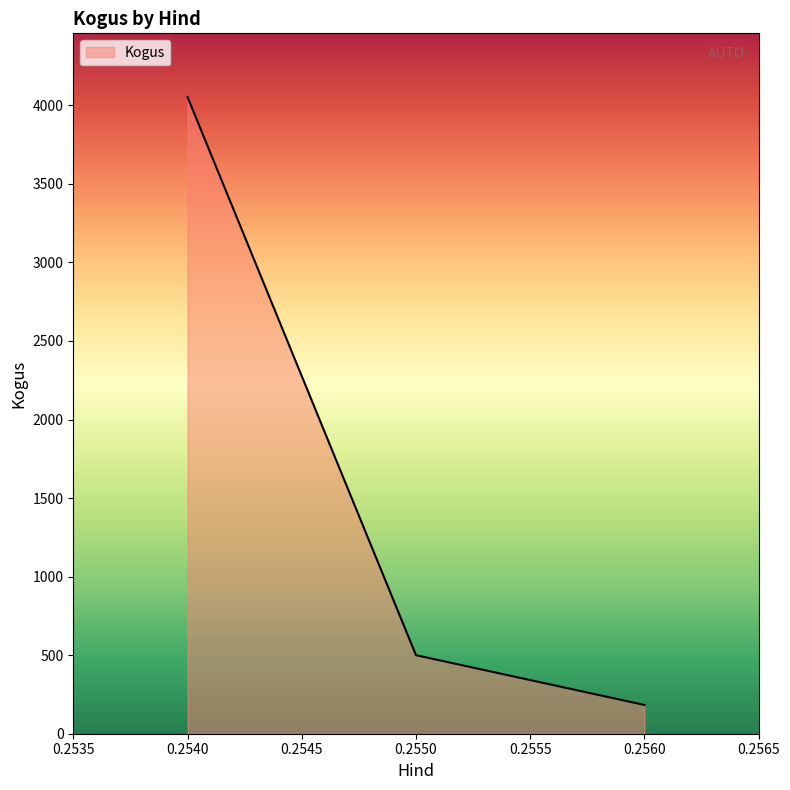

What is the sum of all values?

4736